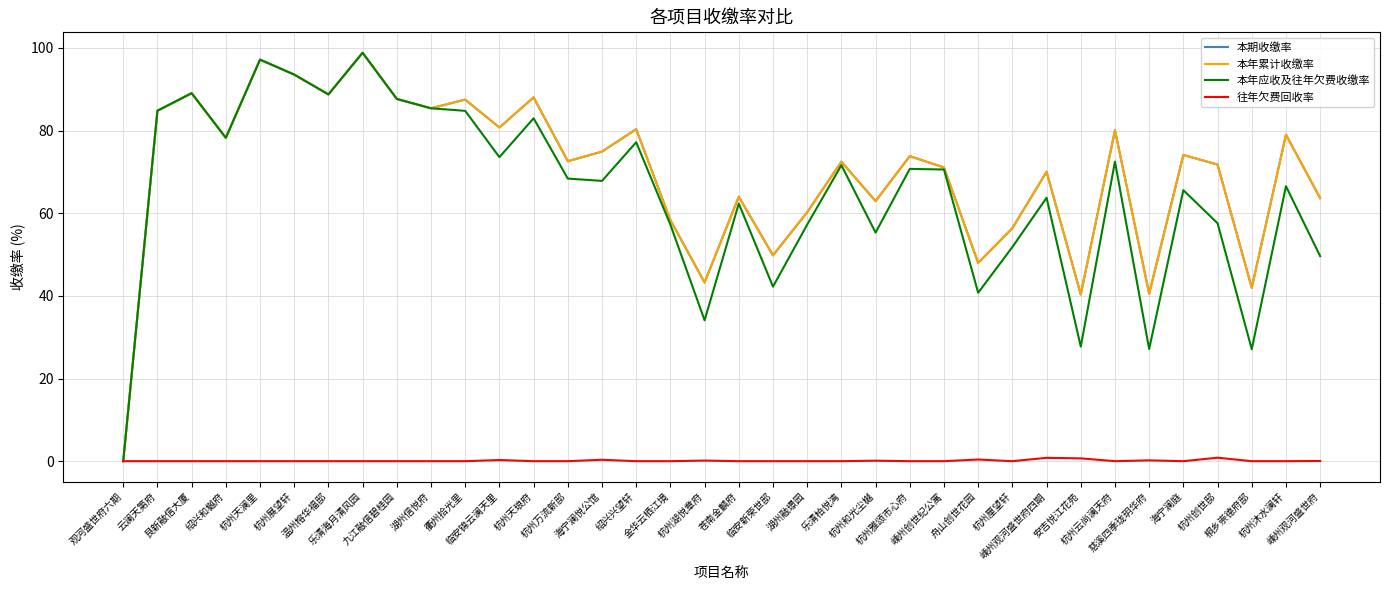

Does the chart display data point markers on the line(s)?

No